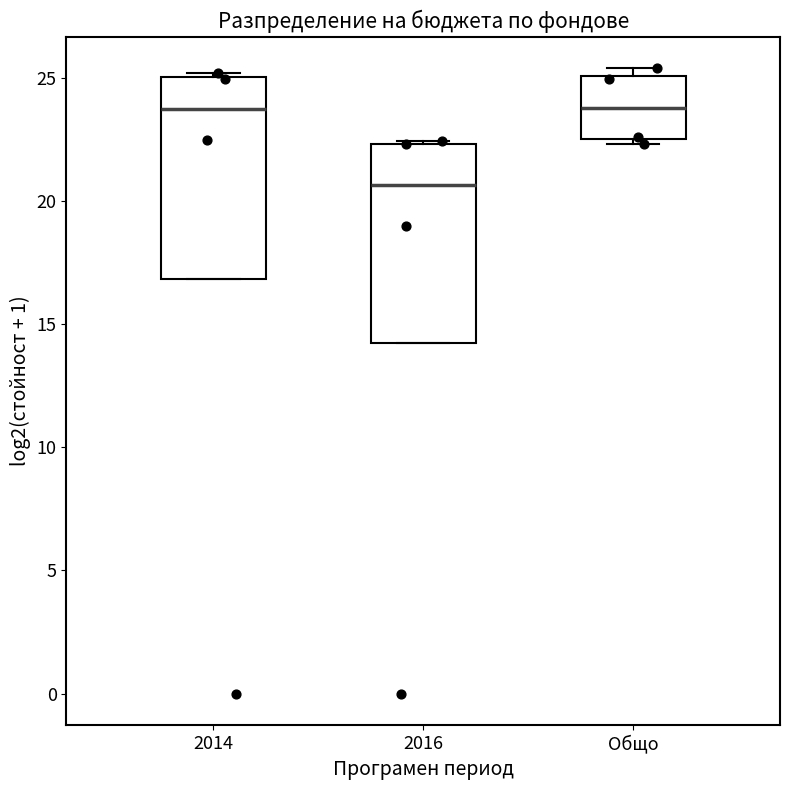

Reading left to right, read every box against the y-axis: the position of its median line, the range the box covers, and the ends of its whiskers. The values are not printed on the chart, so give them approximately, as read against the axis.

2014: median 23.5, box 17.0 to 25.0, whiskers 17.0 to 25.0 (just above the box's upper edge)
2016: median 20.5, box 14.0 to 22.5, whiskers 14.0 to 22.5
Общо: median 24.0, box 22.5 to 25.0, whiskers 22.5 (just below the box's lower edge) to 25.5